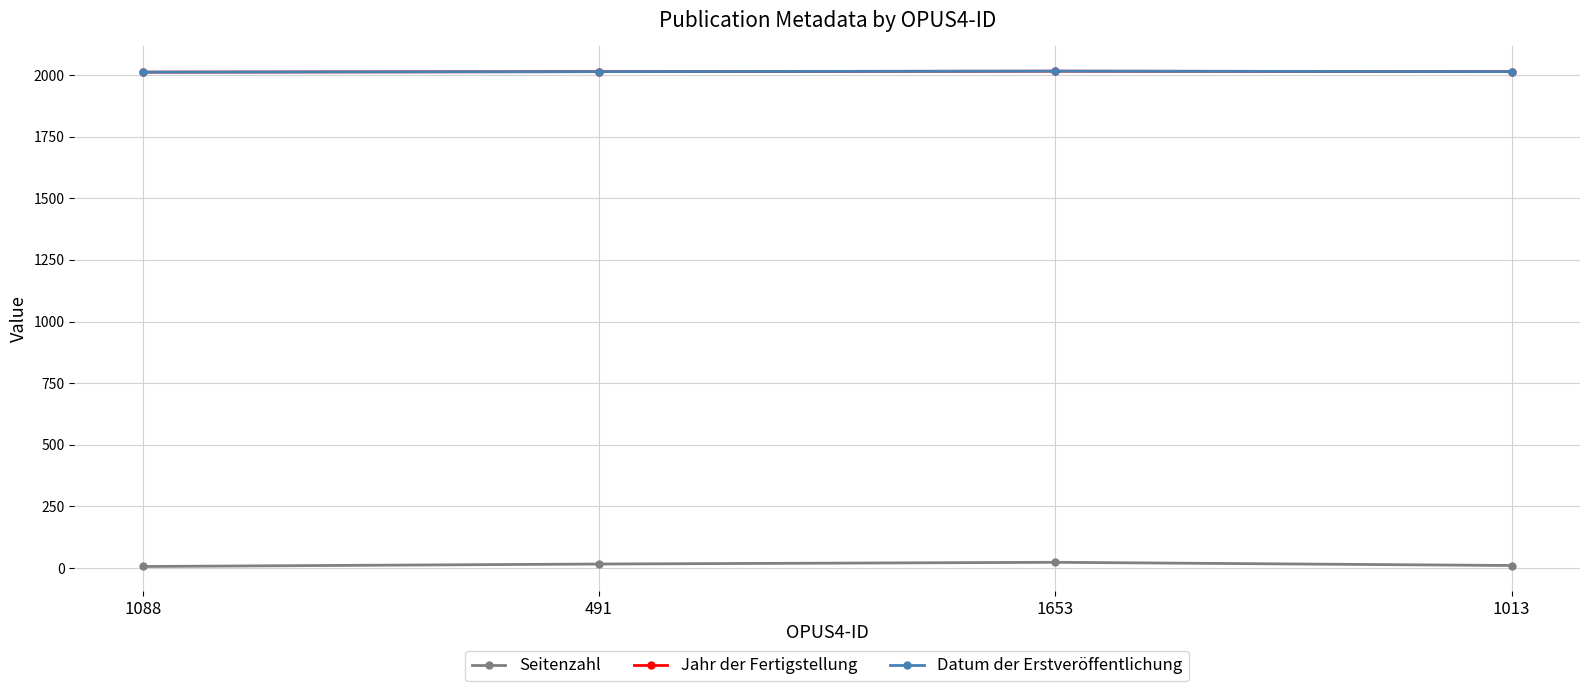

What is the total value across all series at 1013?

4038